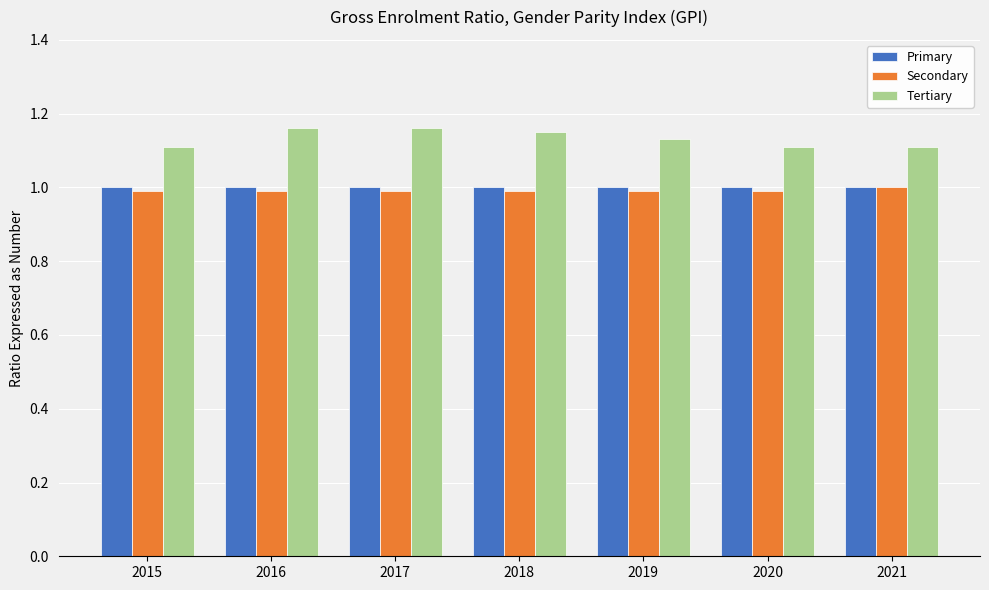

What is the value of the Primary bar at the 4th from the left?

1.0